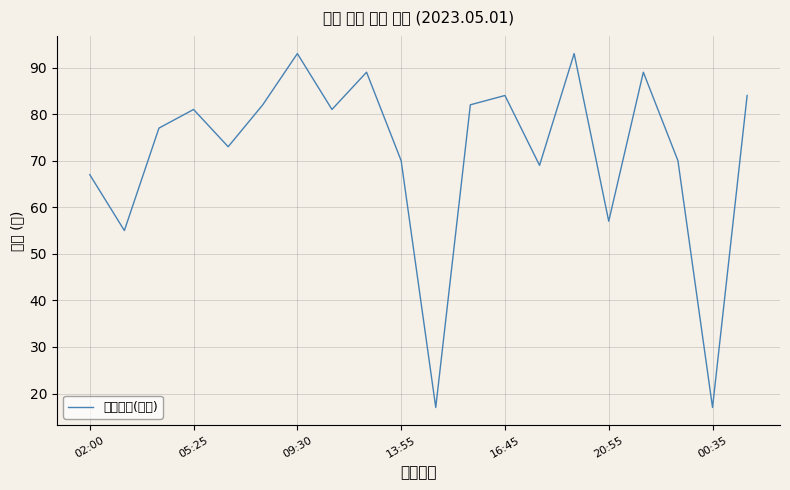

What is the greatest value displayed?

93